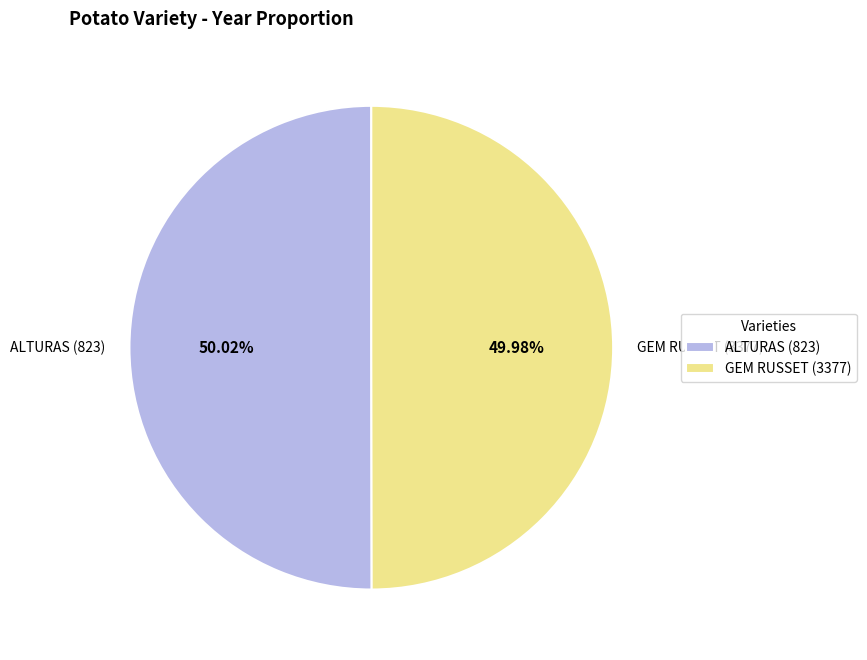

Do ALTURAS (823) and GEM RUSSET (3377) together represent more than half of the pie?

Yes